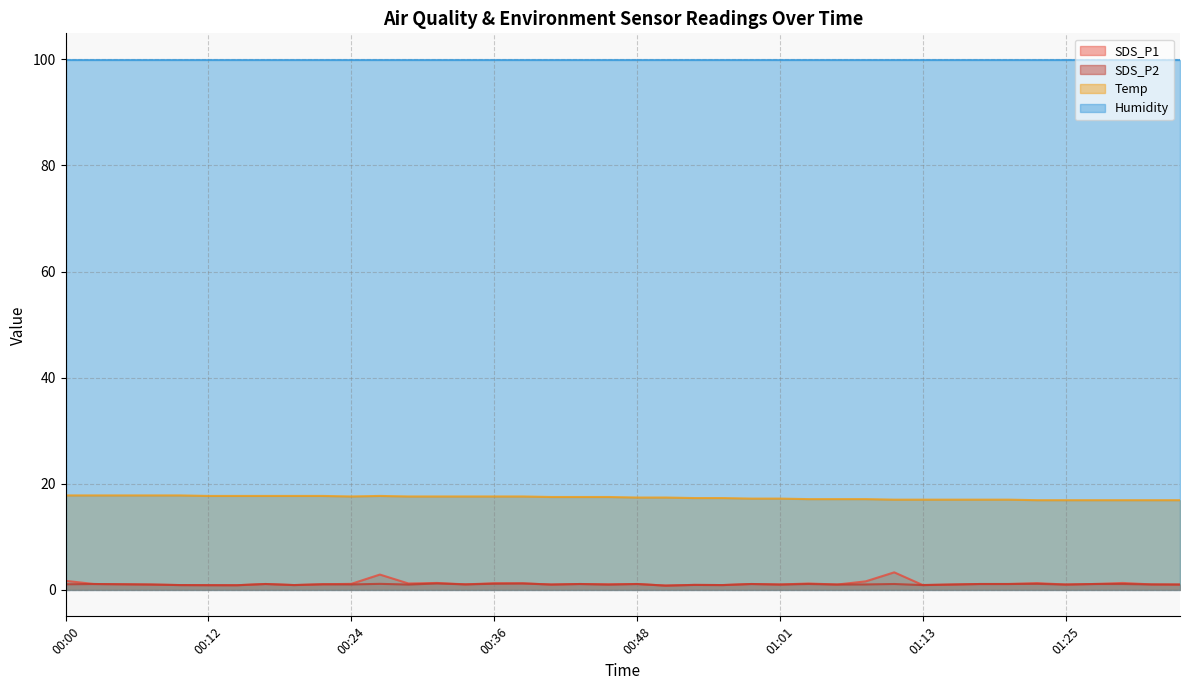

At which category does SDS_P1 reach its first local valley?

00:14